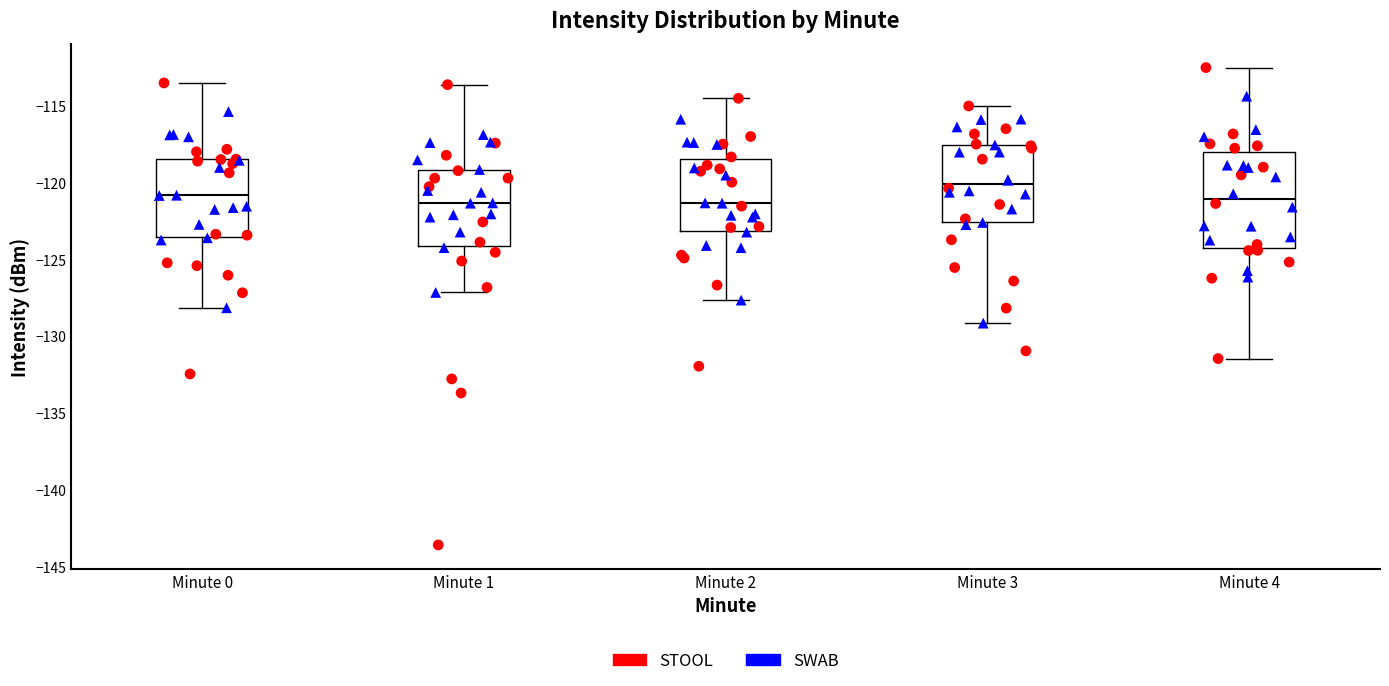

Comparing the boxes themselves (not the whiskers), which one is the tallest?

Minute 4